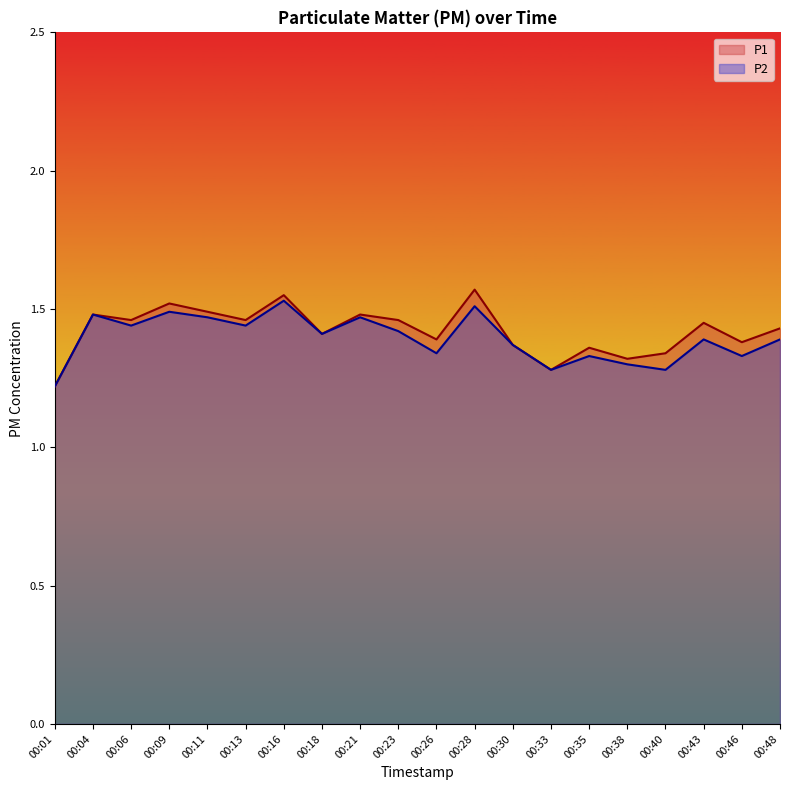

How many series are shown in this chart?

2